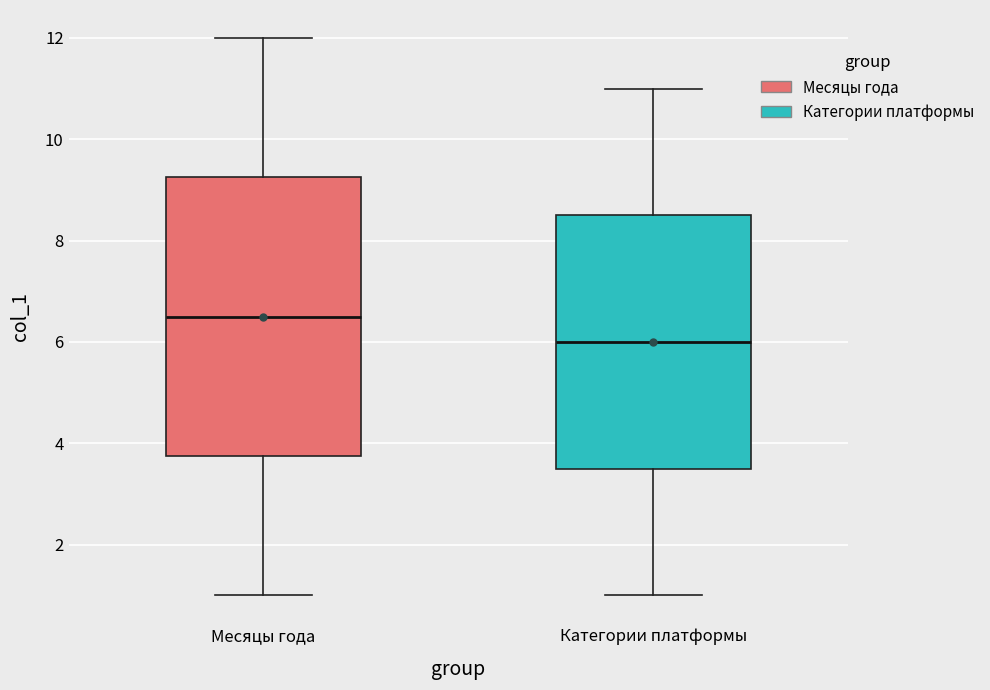

Which box has the lowest median line?

Категории платформы